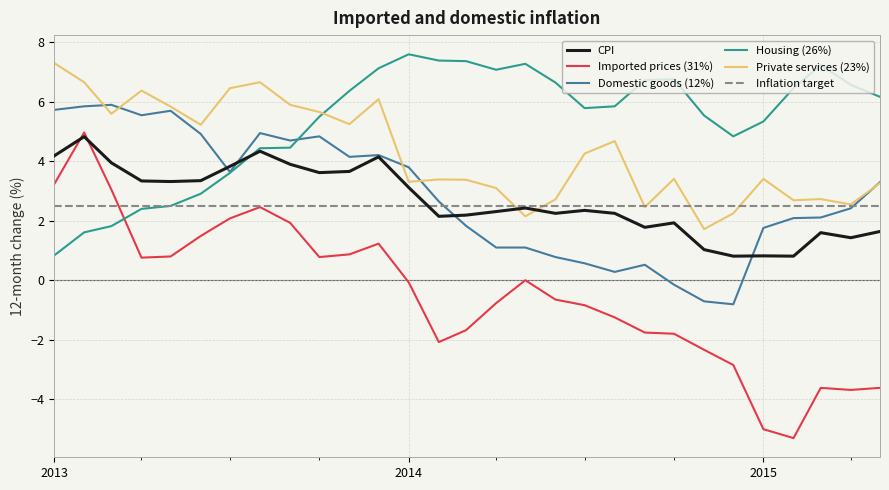

How many values in the Private services (23%) series exceed 3?

21